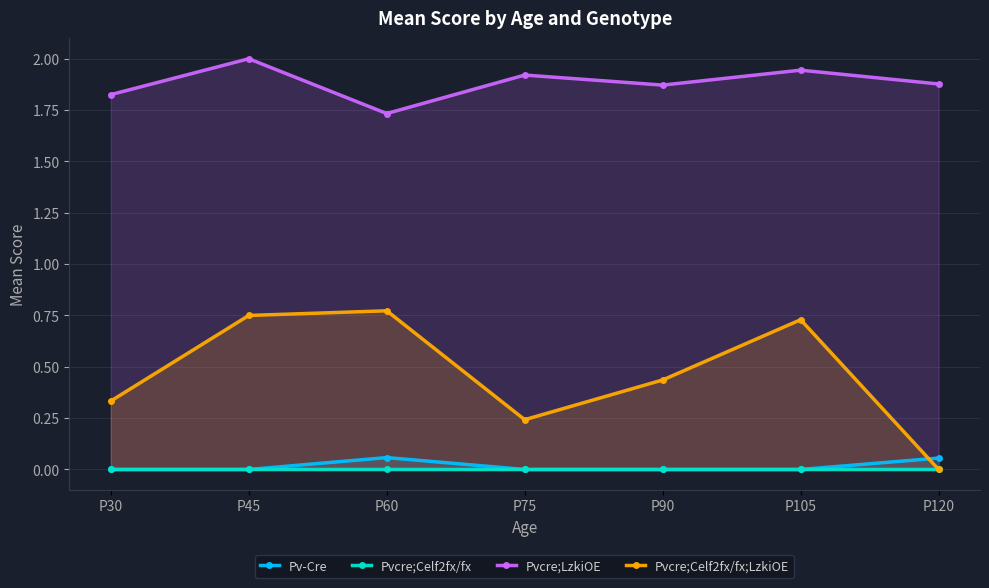

At which label is Pvcre;LzkiOE closest to 1?

P60